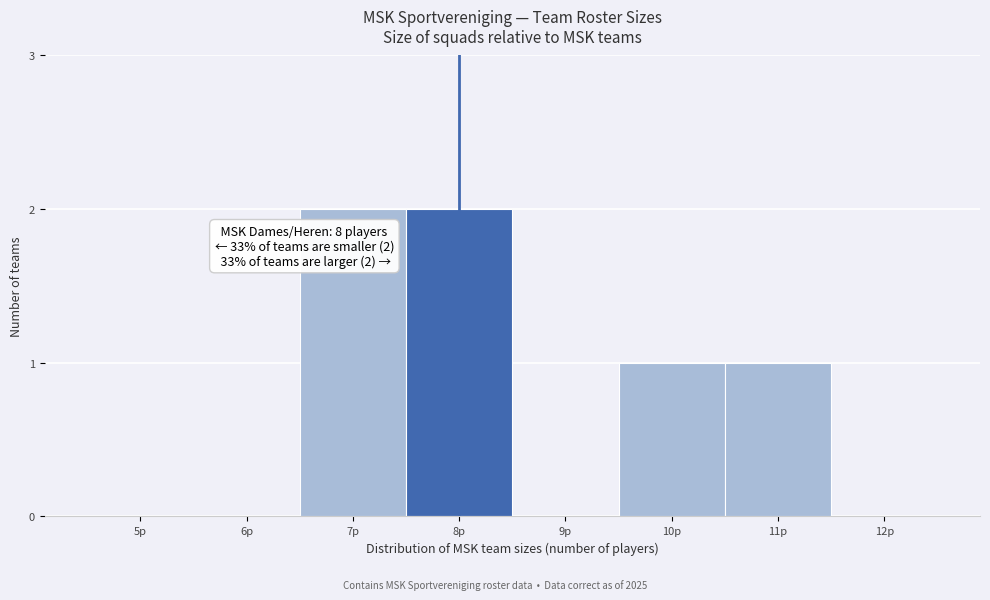

Reading left to right, extract all data points from this chart.

5p=0	6p=0	7p=2	8p=2	9p=0	10p=1	11p=1	12p=0